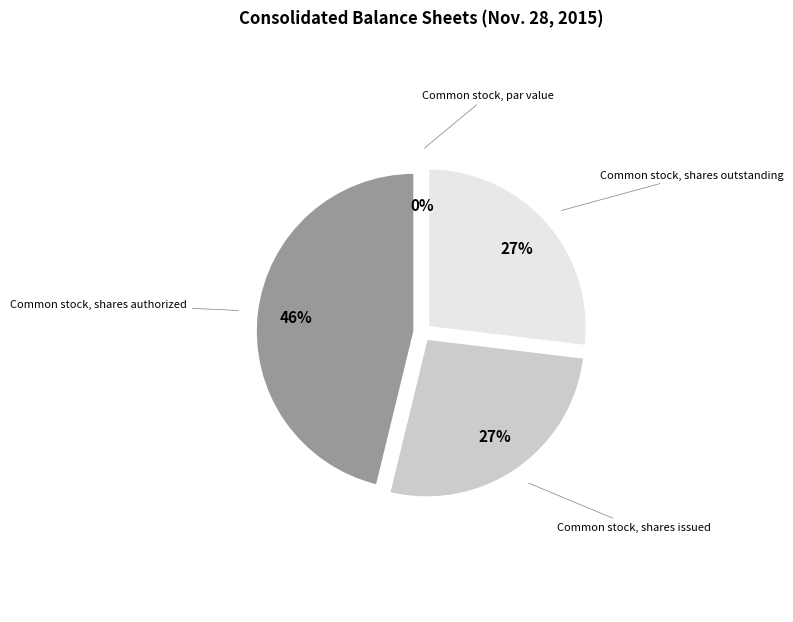

To the nearest percent, what is the average slice percentage?

25%